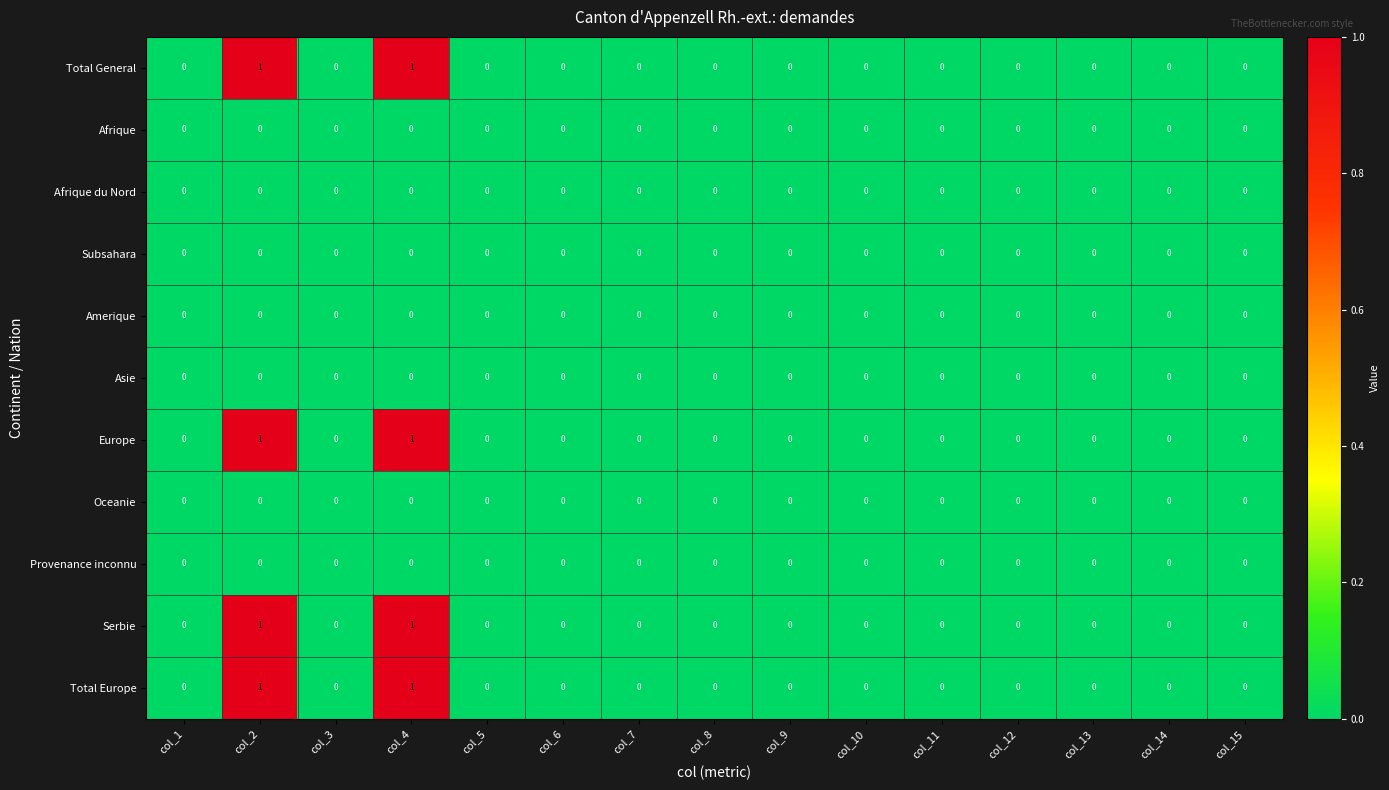

True or false: Afrique du Nord has a value of 0 at col_13.

True